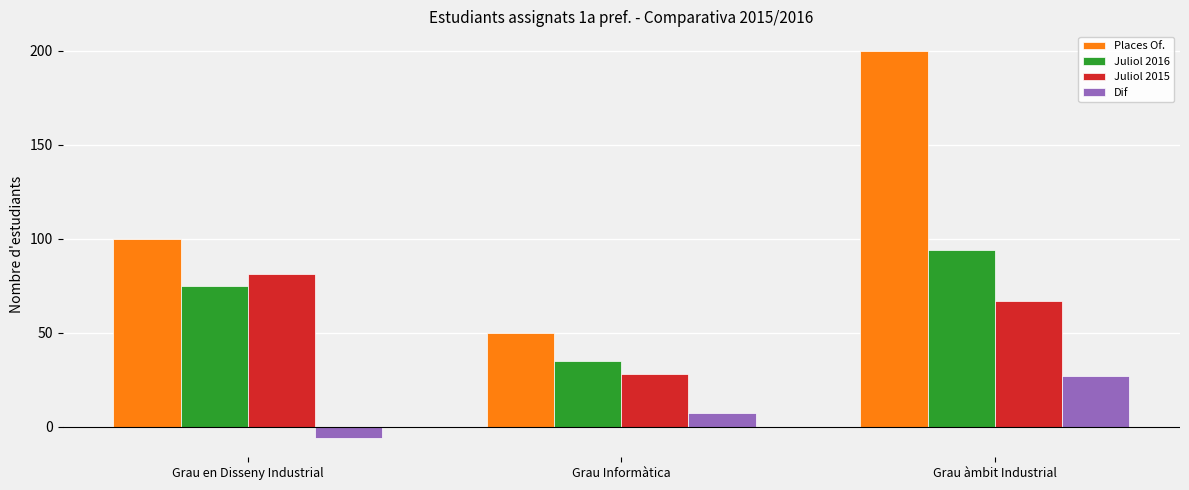

Which series has the largest total across all categories?

Places Of.